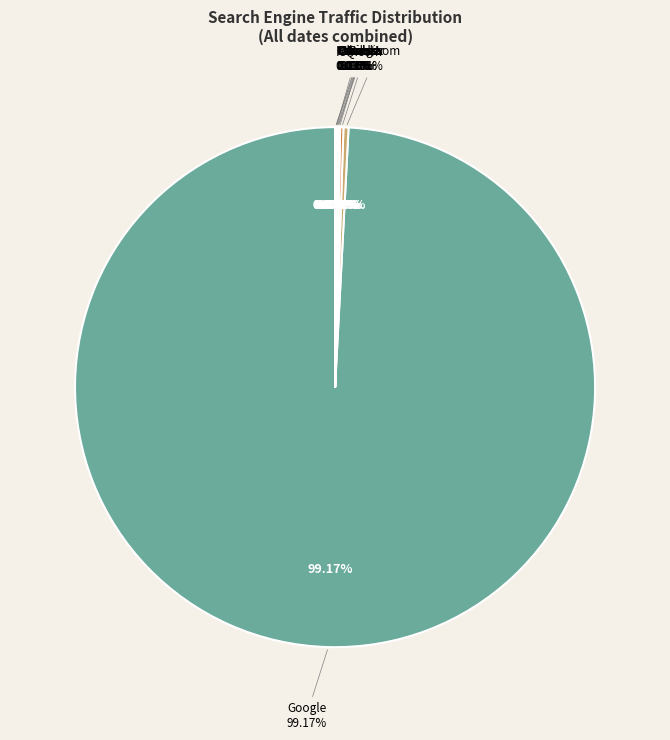

Does Google account for over 50% of the chart?

Yes